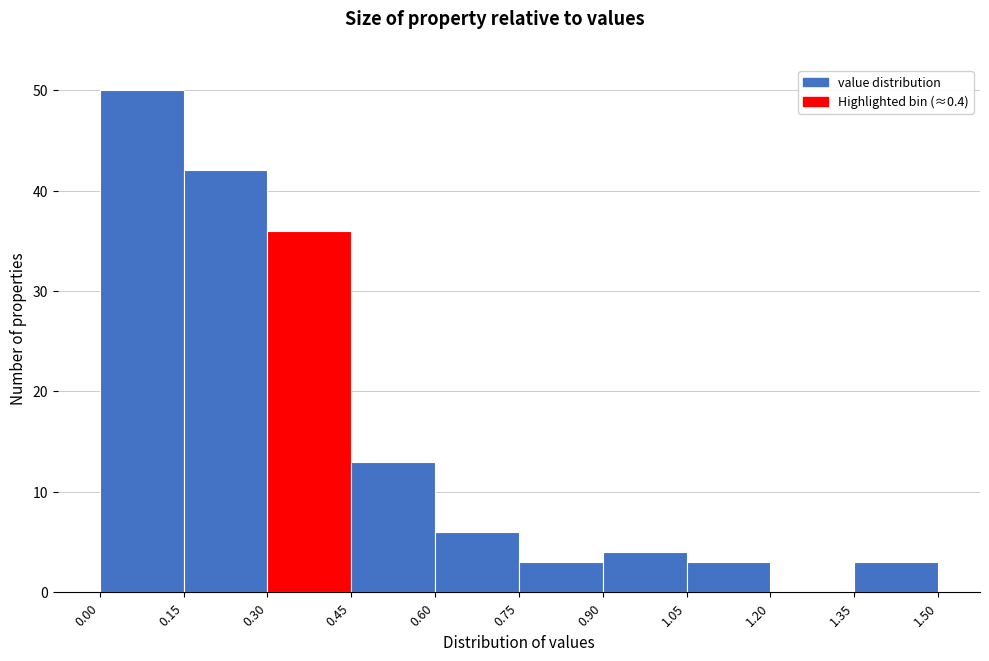

Over which range of the x-axis is the bar tallest?

0.00 to 0.15